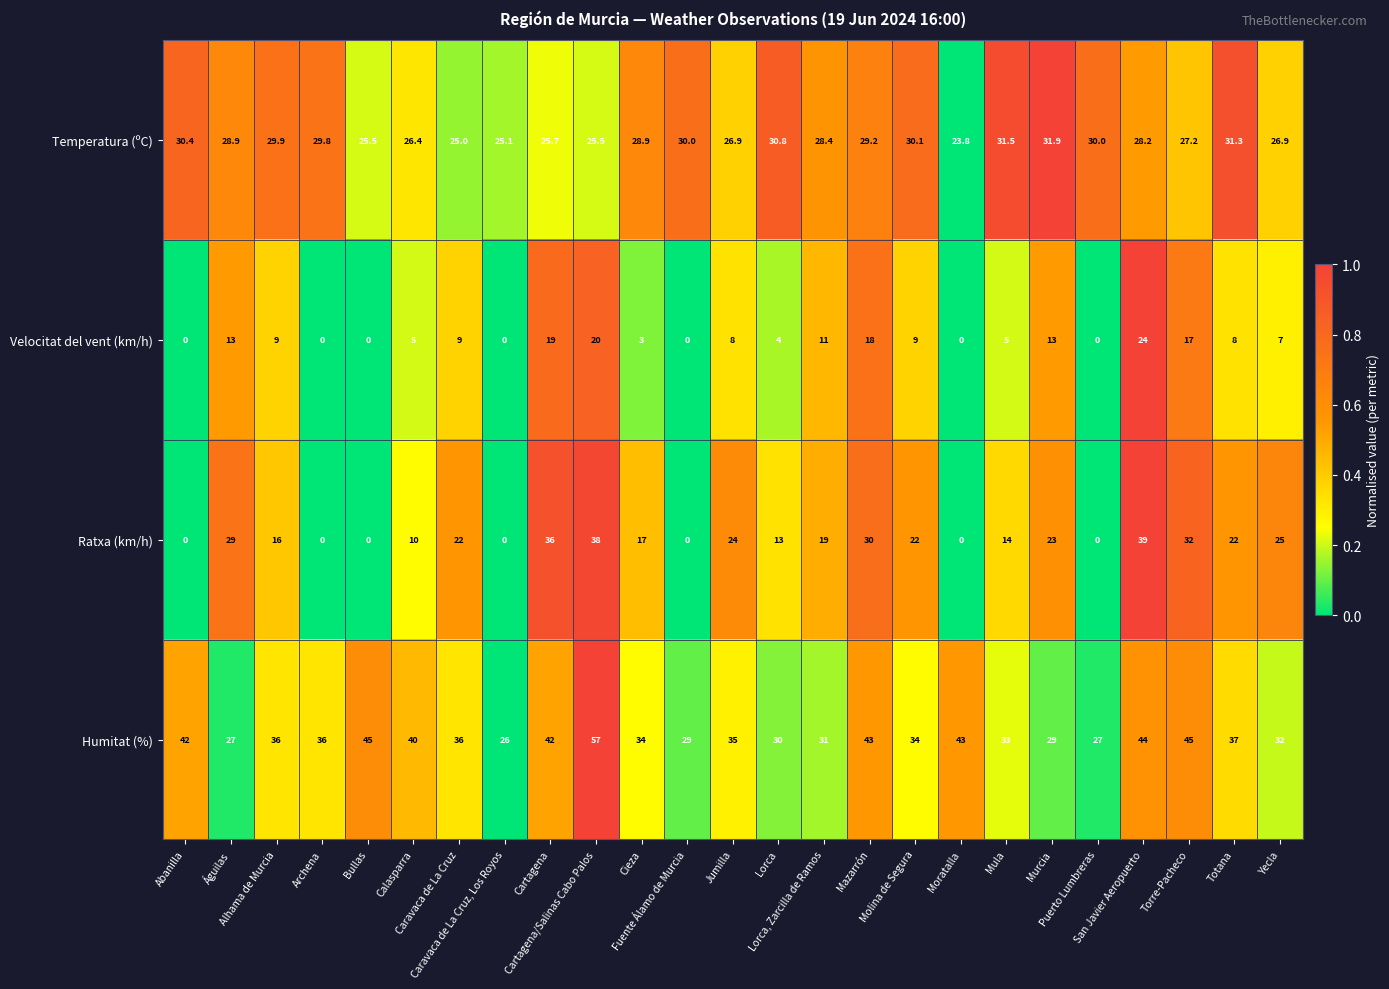

Between Cartagena and Yecla, which series saw the biggest shift?

Velocitat del vent (km/h)